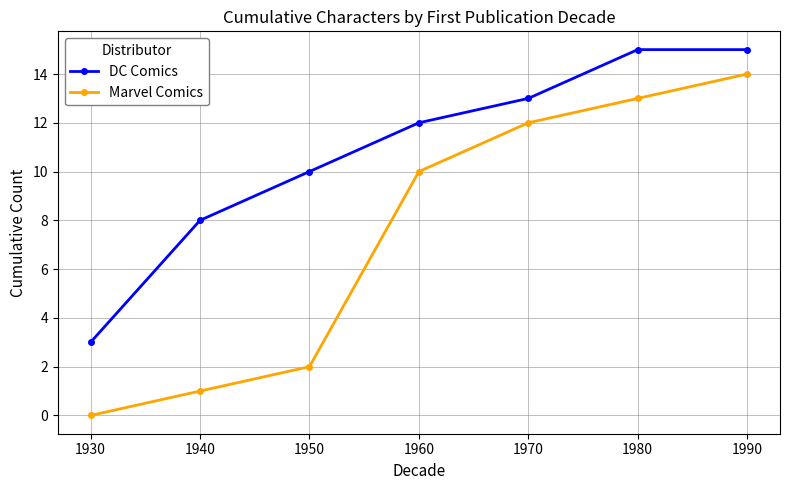

What is the value of the DC Comics point at the 3rd from the left?

10